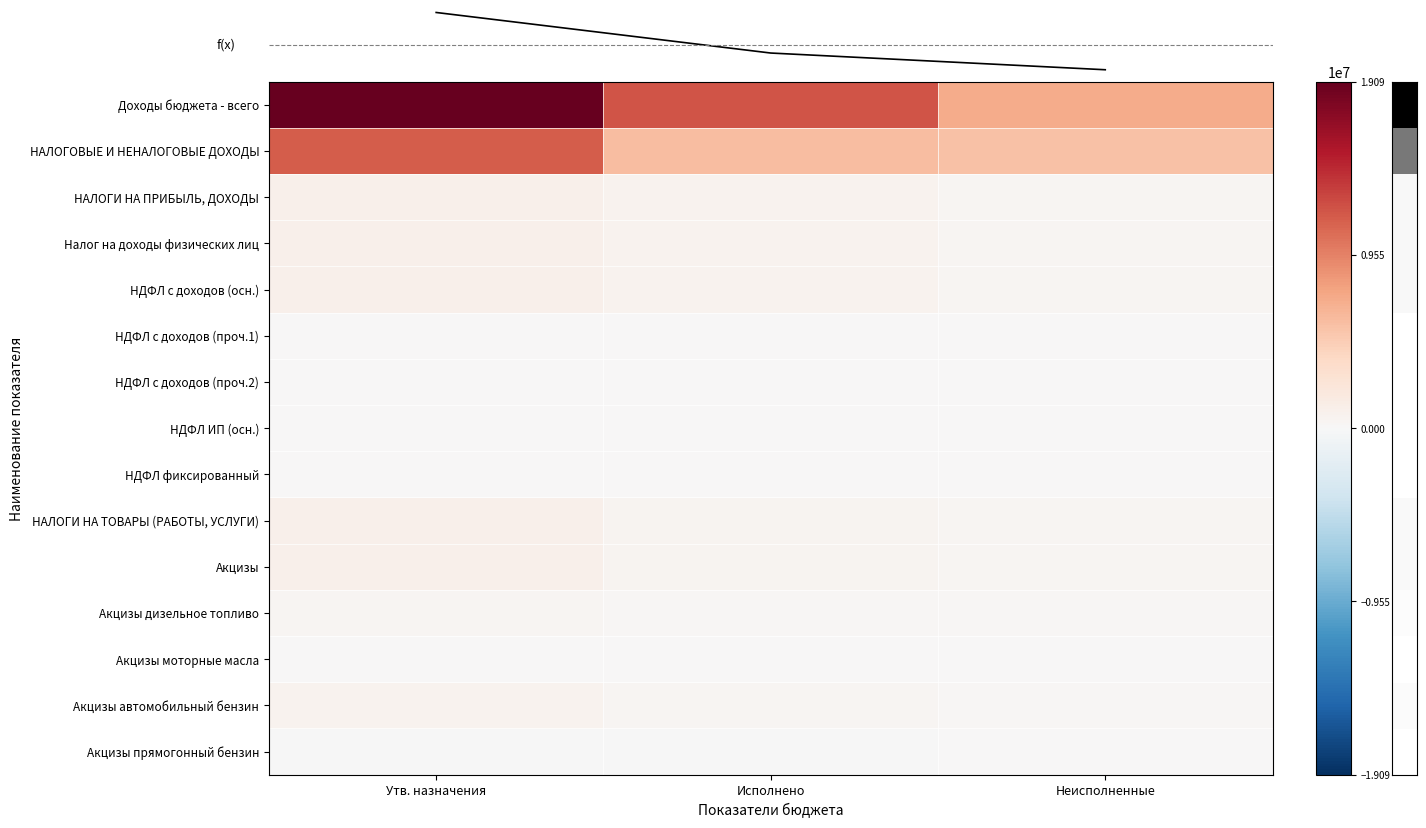

Rank the series by their maximum value, from highest to lowest.

Доходы бюджета - всего, НАЛОГОВЫЕ И НЕНАЛОГОВЫЕ ДОХОДЫ, f(x), НАЛОГИ НА ПРИБЫЛЬ, ДОХОДЫ, Налог на доходы физических лиц, НДФЛ с доходов (осн.), НАЛОГИ НА ТОВАРЫ (РАБОТЫ, УСЛУГИ), Акцизы, Акцизы автомобильный бензин, Акцизы дизельное топливо, НДФЛ фиксированный, НДФЛ ИП (осн.), НДФЛ с доходов (проч.2), Акцизы моторные масла, НДФЛ с доходов (проч.1), Акцизы прямогонный бензин